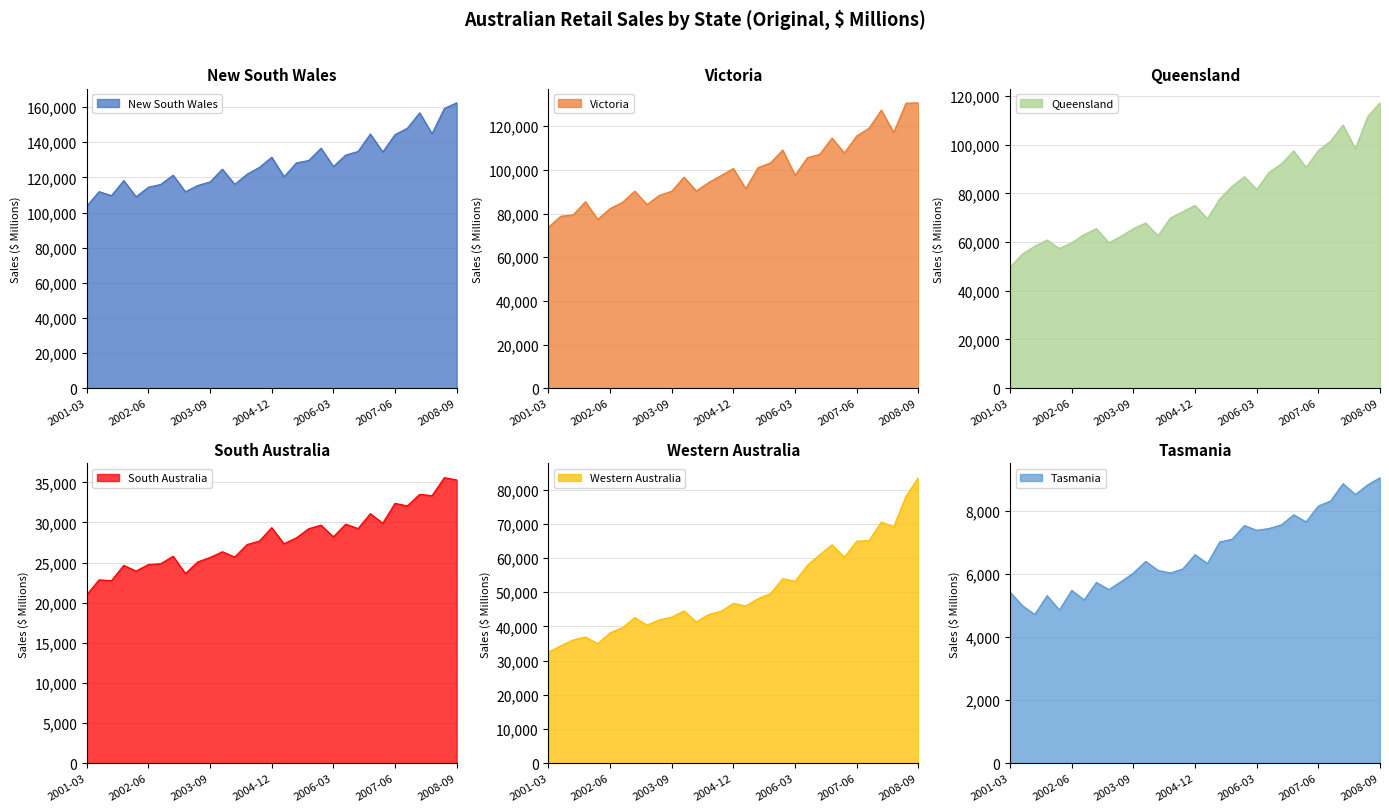

Reading right to left, transcribe all the data shown in this chart.

New South Wales: 162488	159258	144818	156764	148014	144346	134496	144701	134757	132736	126232	136623	129639	128244	120417	131498	125703	121828	116037	124704	117439	115409	111851	121278	116023	114401	109009	118188	109654	111903	103655
Victoria: 130714	130531	117124	127398	119054	115523	107726	114536	107096	105558	97538	109074	103145	101032	91401	100603	97389	94216	90325	96674	90201	88334	84141	90243	85136	82244	77300	85377	79386	78747	73760
Queensland: 117159	111484	98328	108062	101449	97532	90611	97419	92074	88623	81550	86818	82821	77696	69568	75048	72405	69890	62571	67811	65515	62352	59717	65513	63059	59690	57353	60857	58264	55095	49662
South Australia: 35306	35585	33344	33512	32067	32389	29912	31102	29244	29794	28212	29670	29226	28091	27354	29356	27689	27251	25701	26351	25647	25083	23647	25792	24861	24762	23949	24652	22746	22850	20993
Western Australia: 83533	78098	69167	70556	65128	64957	60256	63905	60964	57879	53203	53995	49592	48147	45992	46754	44442	43517	41317	44554	42745	41918	40433	42577	39623	38146	34970	36876	36073	34309	32534
Tasmania: 9063	8836	8531	8874	8326	8164	7661	7884	7565	7450	7394	7544	7108	7022	6338	6620	6164	6038	6119	6407	6037	5763	5510	5738	5183	5485	4864	5316	4722	4996	5430